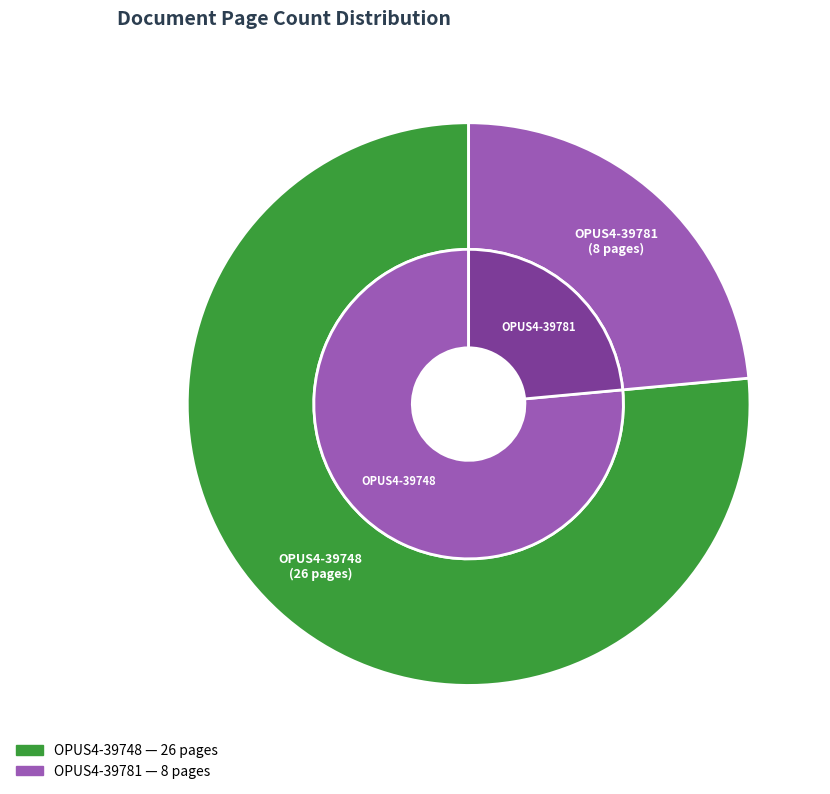

Does any single category account for the majority?

Yes